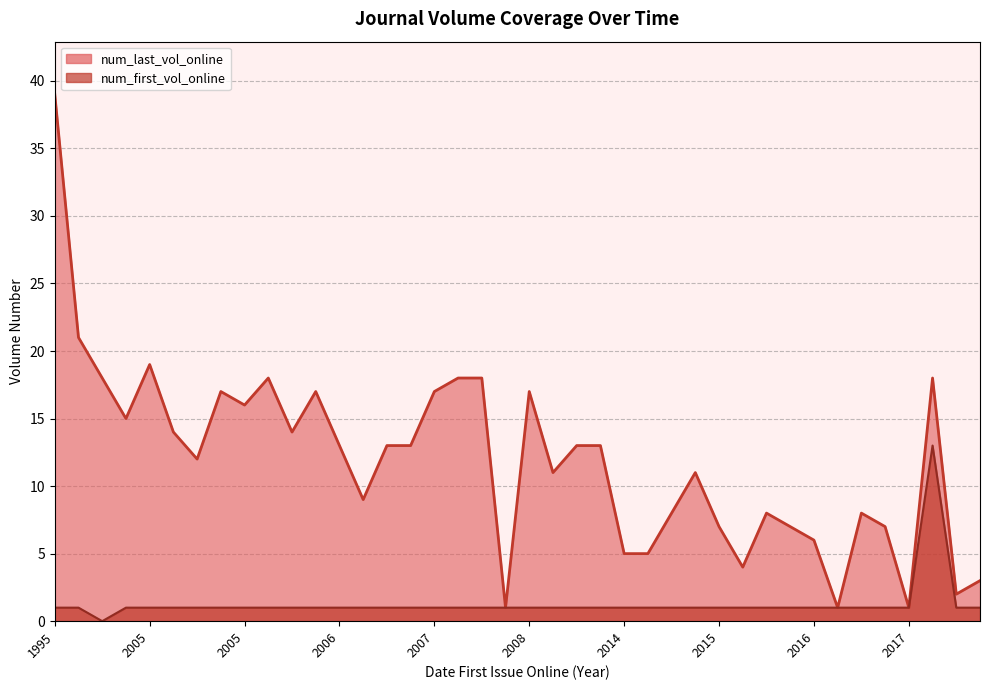

True or false: num_last_vol_online and num_first_vol_online cross at least once.

False